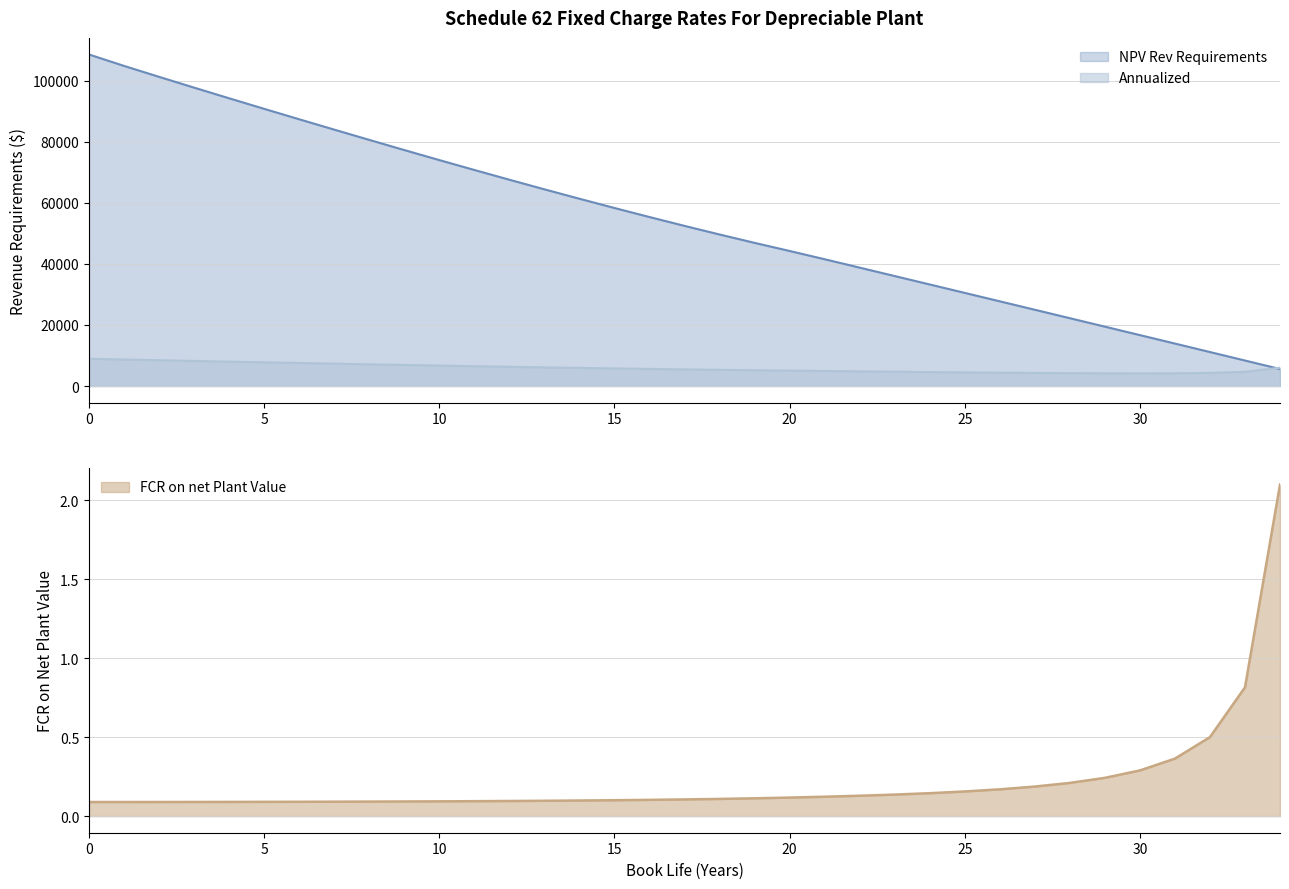

What is the value of the NPV Rev Requirements point at the 33rd from the left?

11130.0